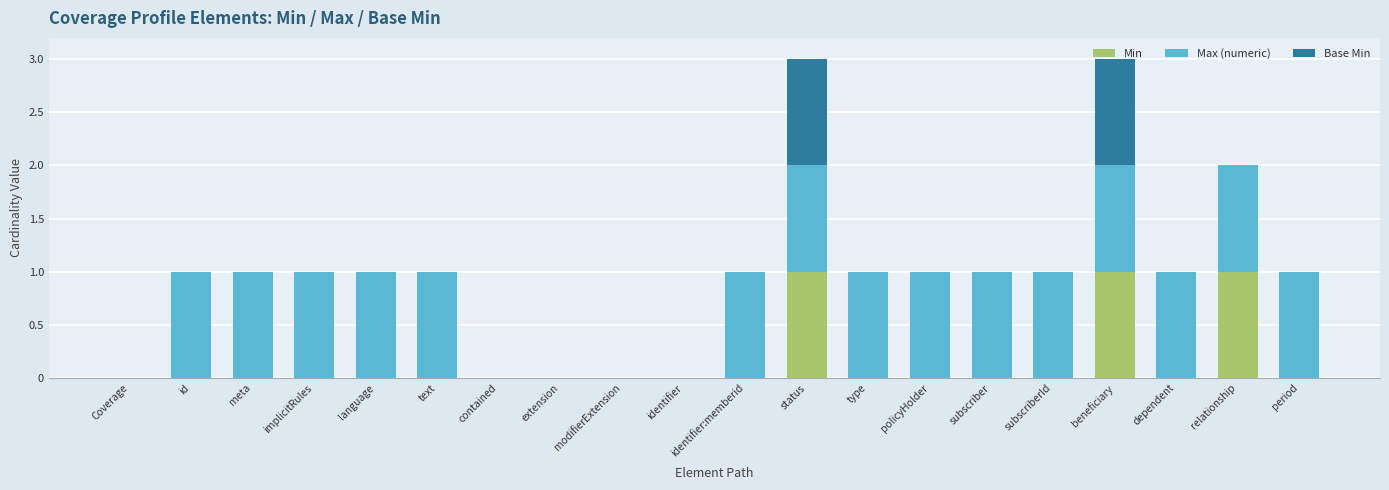

Is it true that Min equals 0 at implicitRules?

True